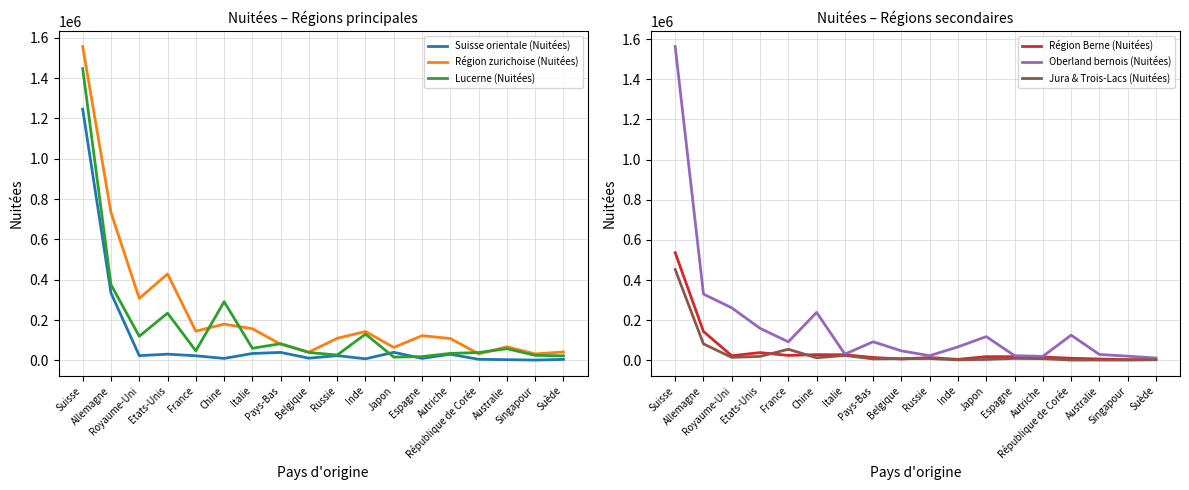

True or false: Région zurichoise (Nuitées) has more than 2 interior local peaks.

True